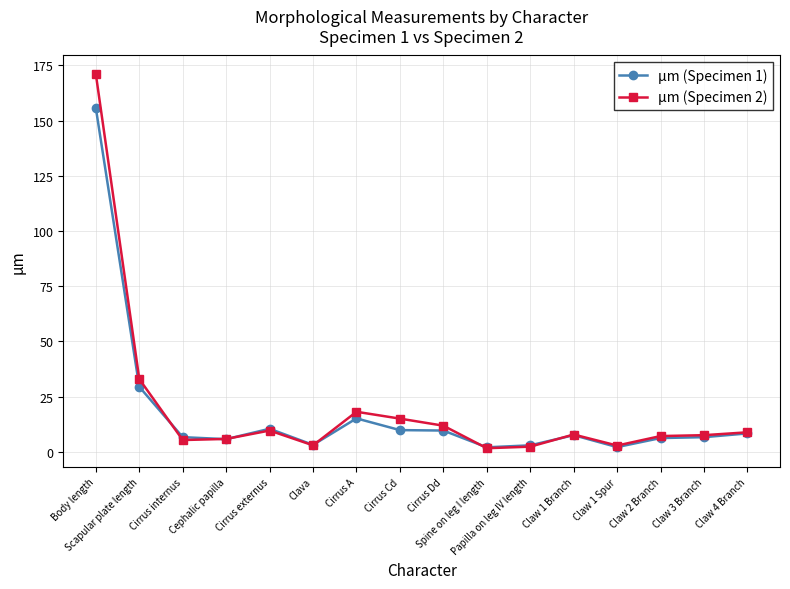

Where is µm (Specimen 2) nearest to the value 86?

Scapular plate length